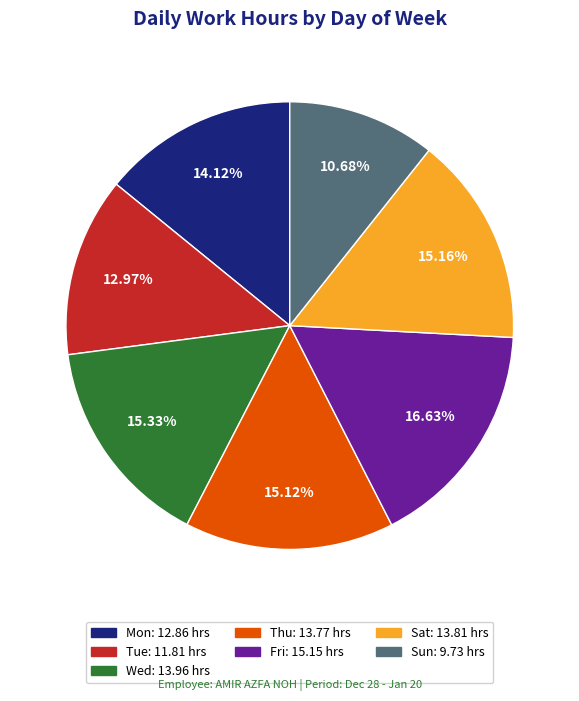

Does any single category account for the majority?

No